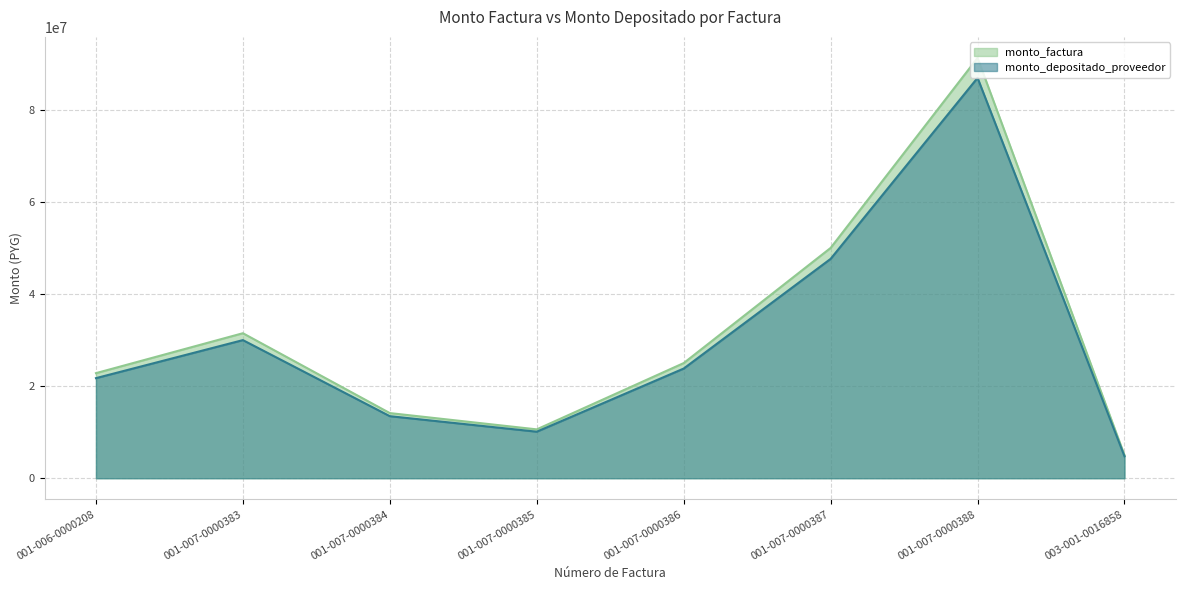

Read the monto_depositado_proveedor value at 001-007-0000385.

10098658